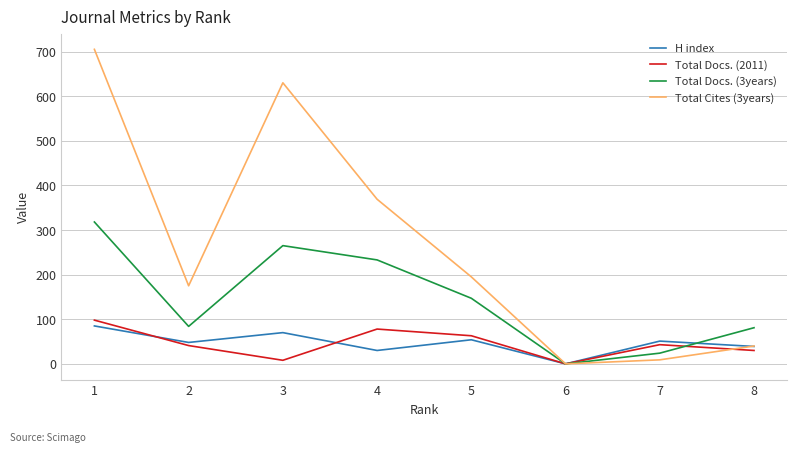

The Total Docs. (2011) series shows 73 at 7. True or false?

False